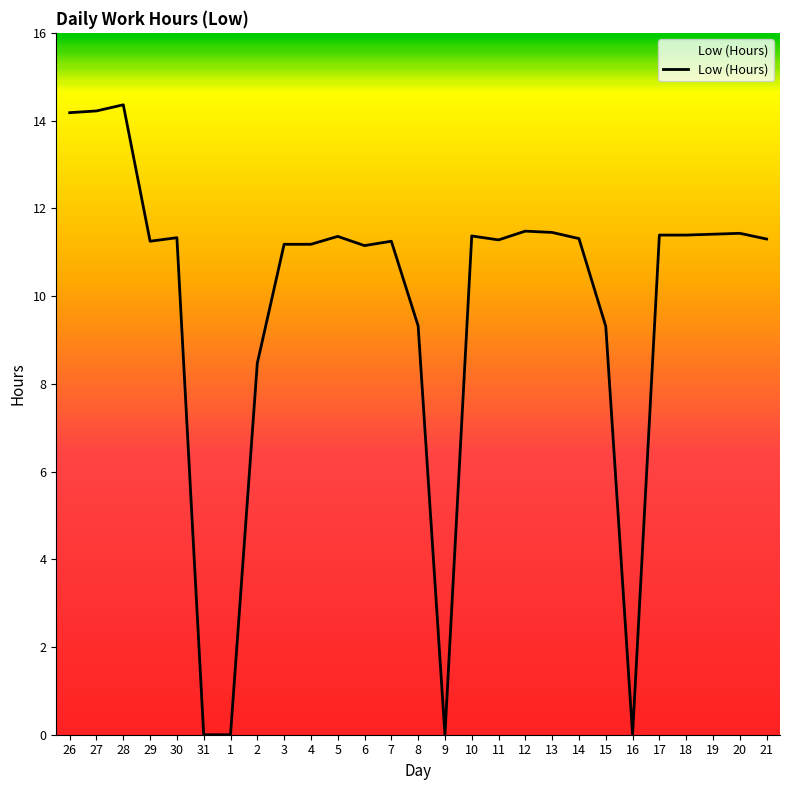

What is the approximate value at 21?

11.3